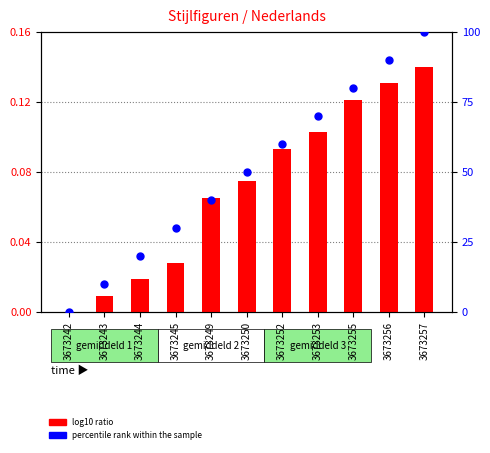

Which series has the largest total across all categories?

percentile rank within the sample